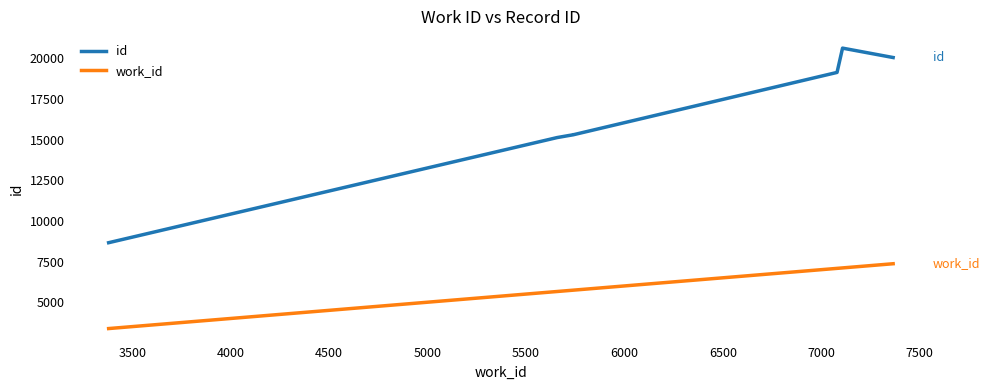

Which series has the widest spread of values?

id